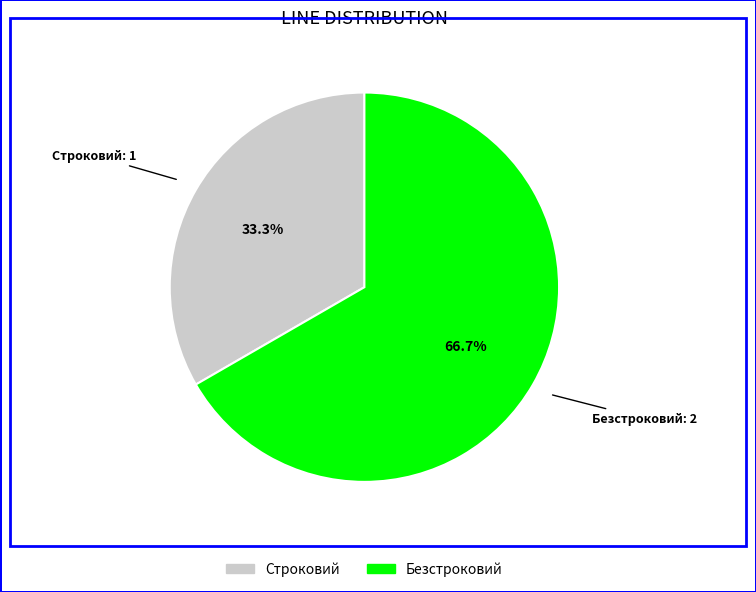

True or false: Строковий accounts for 27% of the total.

False